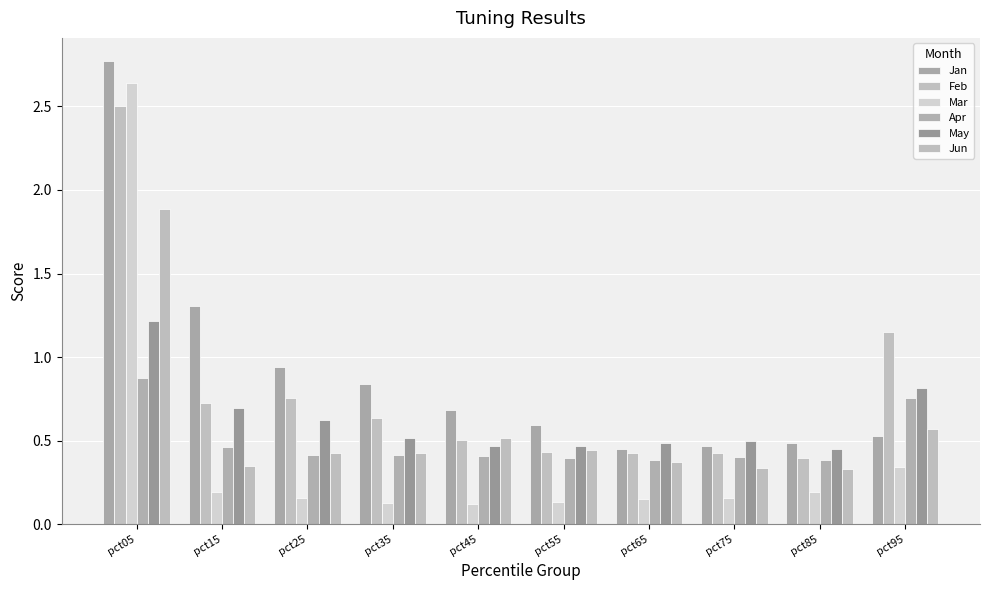

What is the sum of all Apr values?

4.9